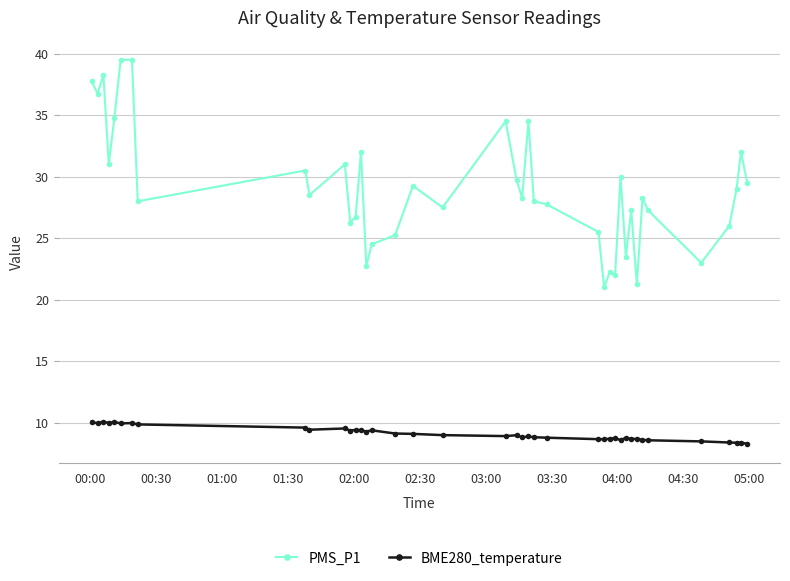

Which series has the largest range (max minus min)?

PMS_P1